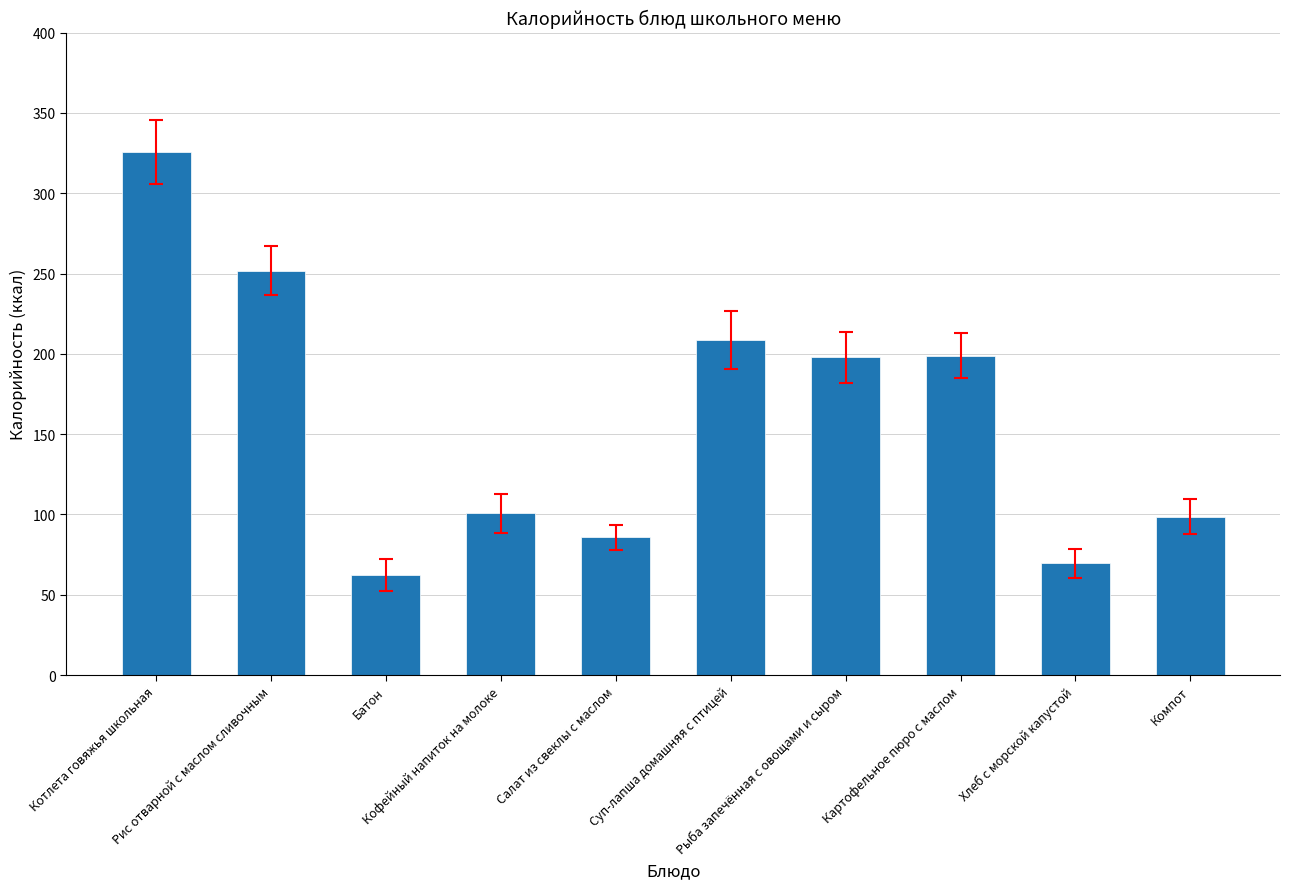

What is the label of the 5th bar from the left?

Салат из свеклы с маслом